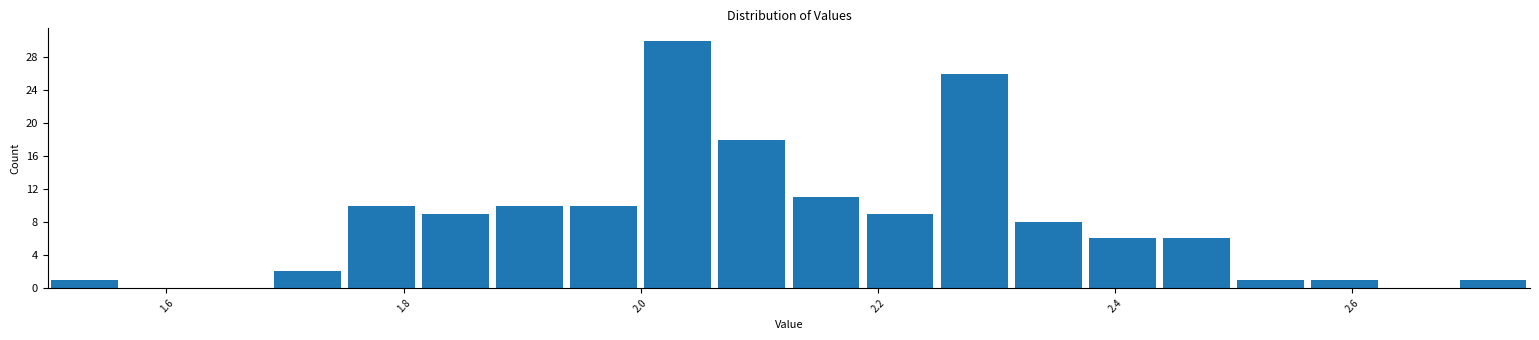

Read against the x-axis, roughly where is the centre of the tallest bar?

2.04